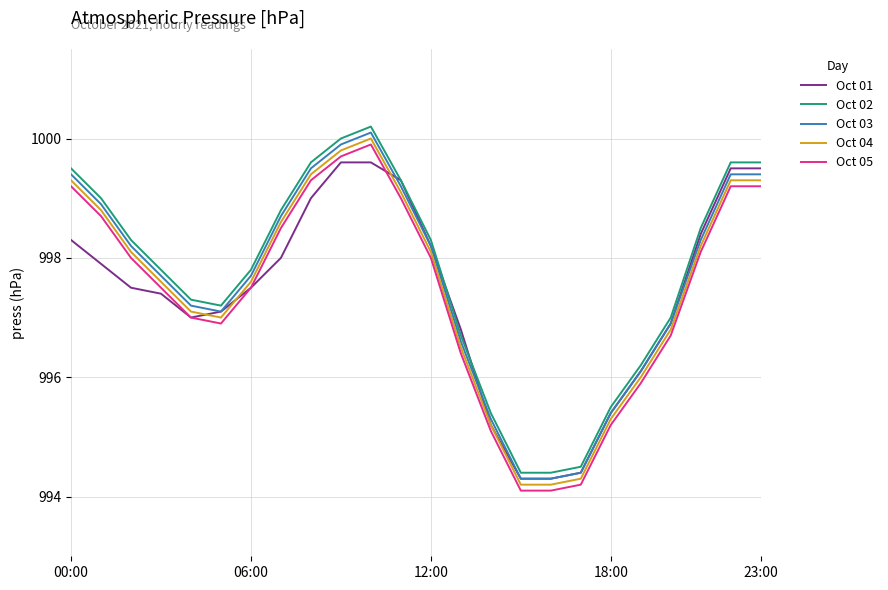

Reading left to right, extract all data points from this chart.

Oct 01: 998.3	997.9	997.5	997.4	997.0	997.1	997.5	998.0	999.0	999.6	999.6	999.3	998.2	996.8	995.2	994.3	994.3	994.4	995.4	996.1	996.9	998.4	999.5	999.5
Oct 02: 999.5	999.0	998.3	997.8	997.3	997.2	997.8	998.8	999.6	1000.0	1000.2	999.3	998.3	996.7	995.4	994.4	994.4	994.5	995.5	996.2	997.0	998.5	999.6	999.6
Oct 03: 999.4	998.9	998.2	997.7	997.2	997.1	997.7	998.7	999.5	999.9	1000.1	999.2	998.2	996.6	995.3	994.3	994.3	994.4	995.4	996.1	996.9	998.3	999.4	999.4
Oct 04: 999.3	998.8	998.1	997.6	997.1	997.0	997.6	998.6	999.4	999.8	1000.0	999.1	998.1	996.5	995.2	994.2	994.2	994.3	995.3	996.0	996.8	998.2	999.3	999.3
Oct 05: 999.2	998.7	998.0	997.5	997.0	996.9	997.5	998.5	999.3	999.7	999.9	999.0	998.0	996.4	995.1	994.1	994.1	994.2	995.2	995.9	996.7	998.1	999.2	999.2